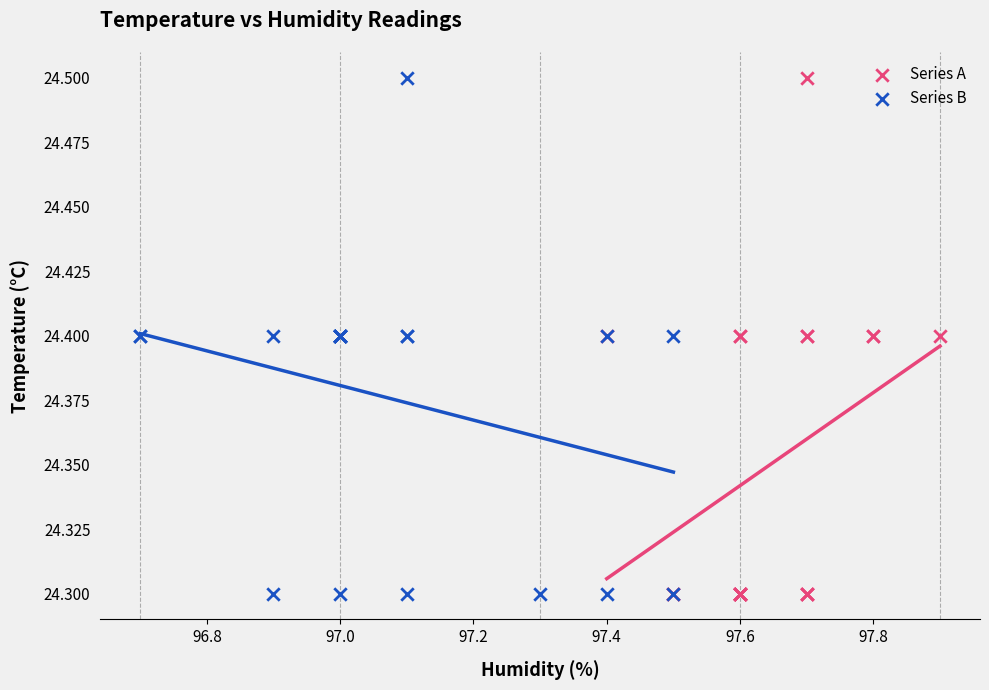

What are all the series names shown in the legend?

Series A, Series B